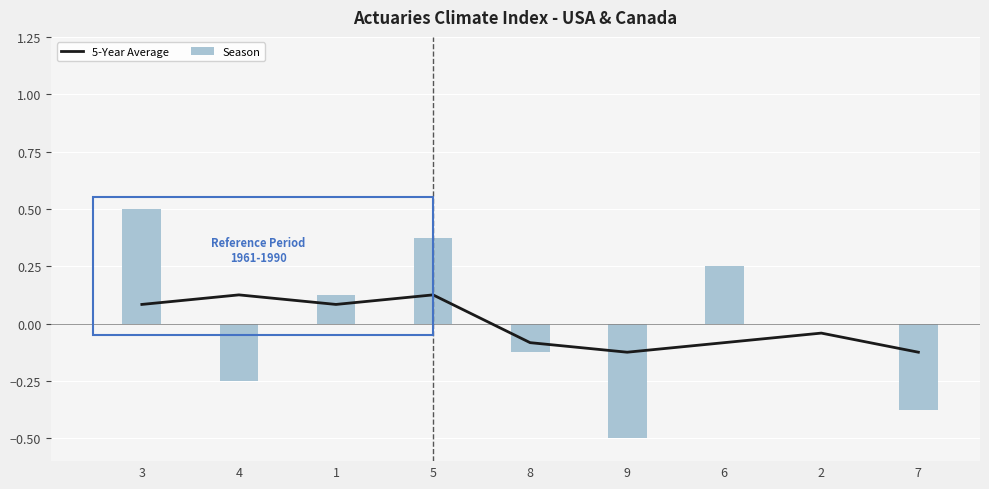

What is the sum of the Season values at 5 and 4?

0.1